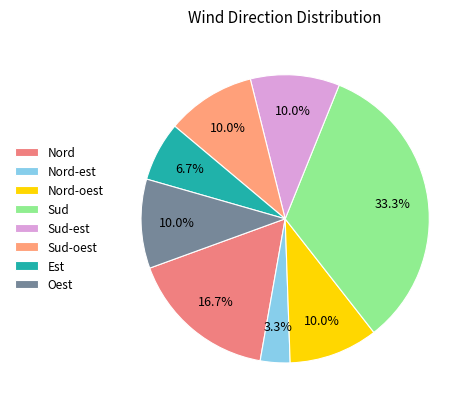

To the nearest percent, what is the combined percentage of Nord-oest and Sud-oest?

20%